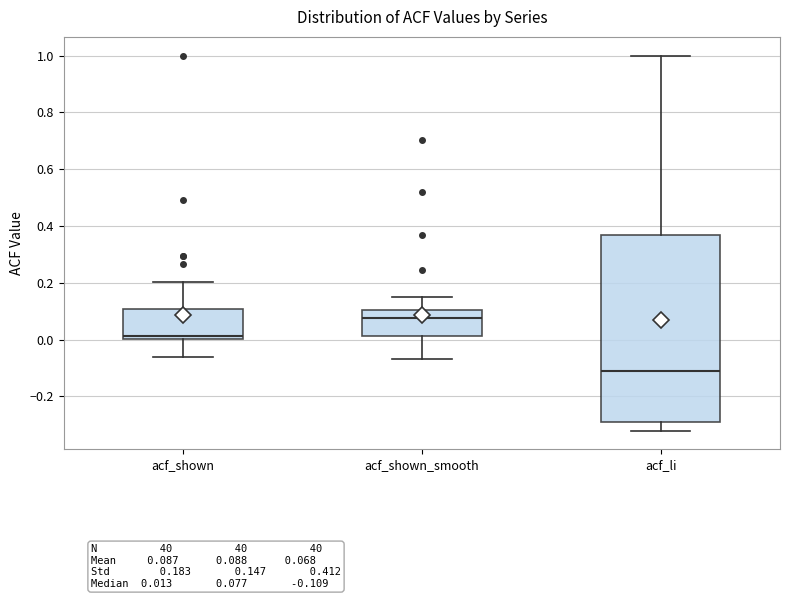

Reading left to right, read every box against the y-axis: the position of its median line, the range the box covers, and the ends of its whiskers. The values are not printed on the chart, so give them approximately, as read against the axis.

acf_shown: median 0.02, box 0.00 to 0.10, whiskers -0.06 to 0.20
acf_shown_smooth: median 0.08, box 0.02 to 0.10, whiskers -0.06 to 0.14
acf_li: median -0.10, box -0.28 to 0.36, whiskers -0.32 to 1.00